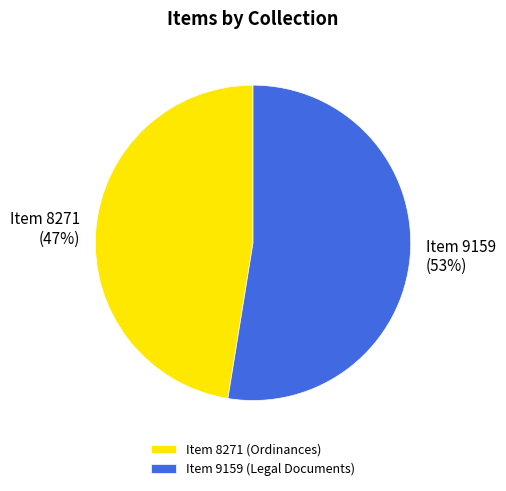

What percentage is the Item 9159 slice, to the nearest percent?

53%